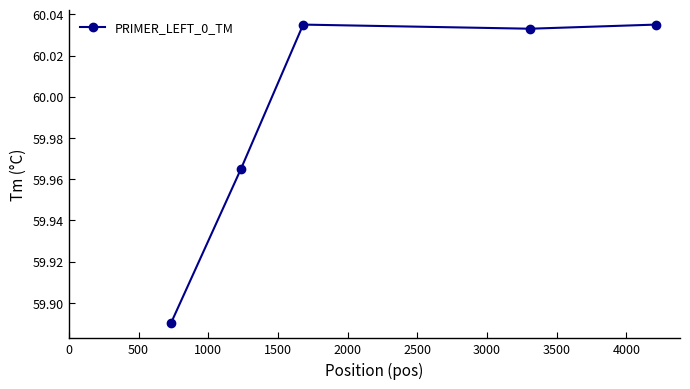

What is the difference between the maximum and minimum values?

0.1